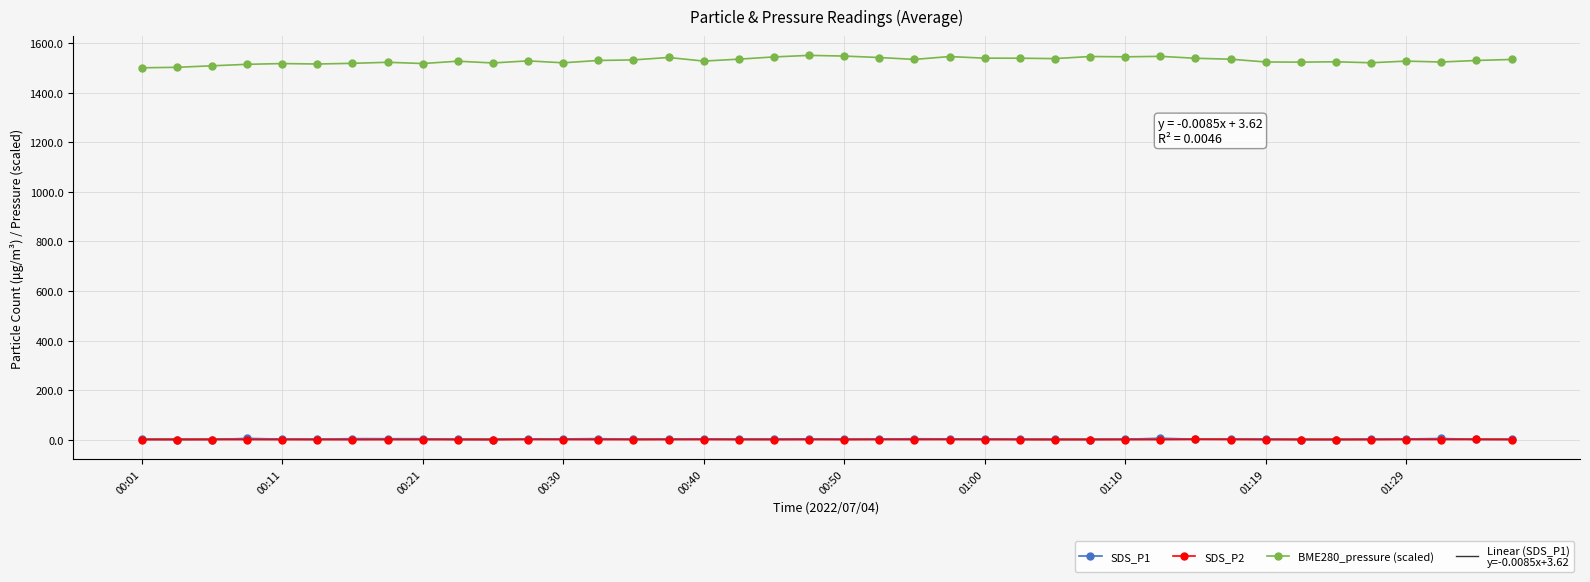

Is this an area chart (filled region under the line)?

No